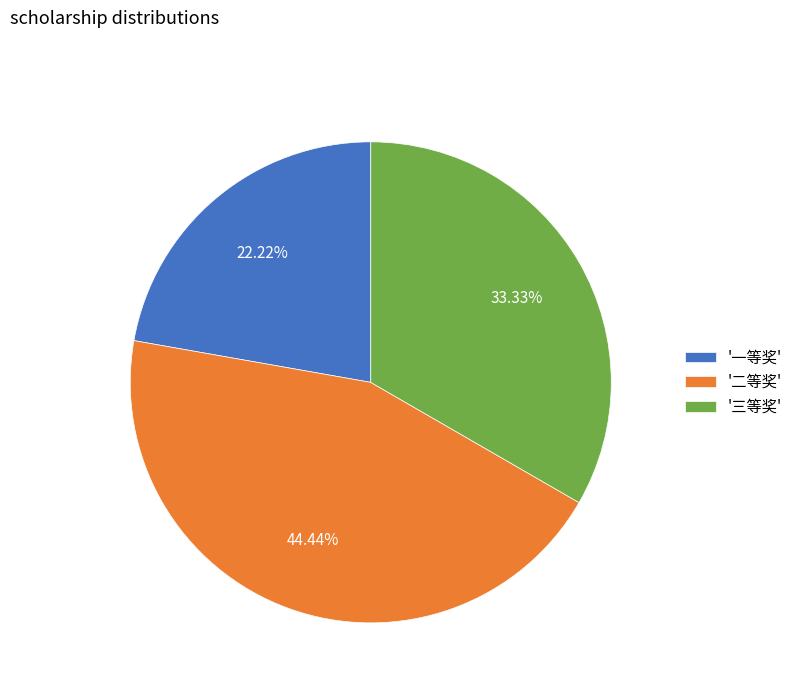

What is the smallest slice in the pie chart?

'一等奖'